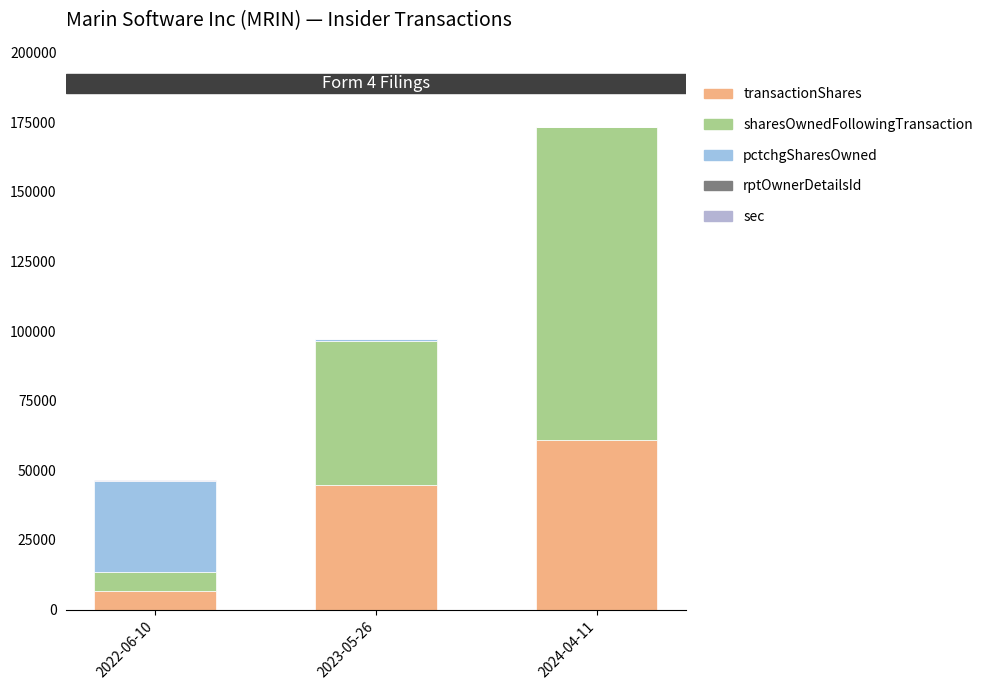

True or false: sec has a value of 5 at 2024-04-11.

False